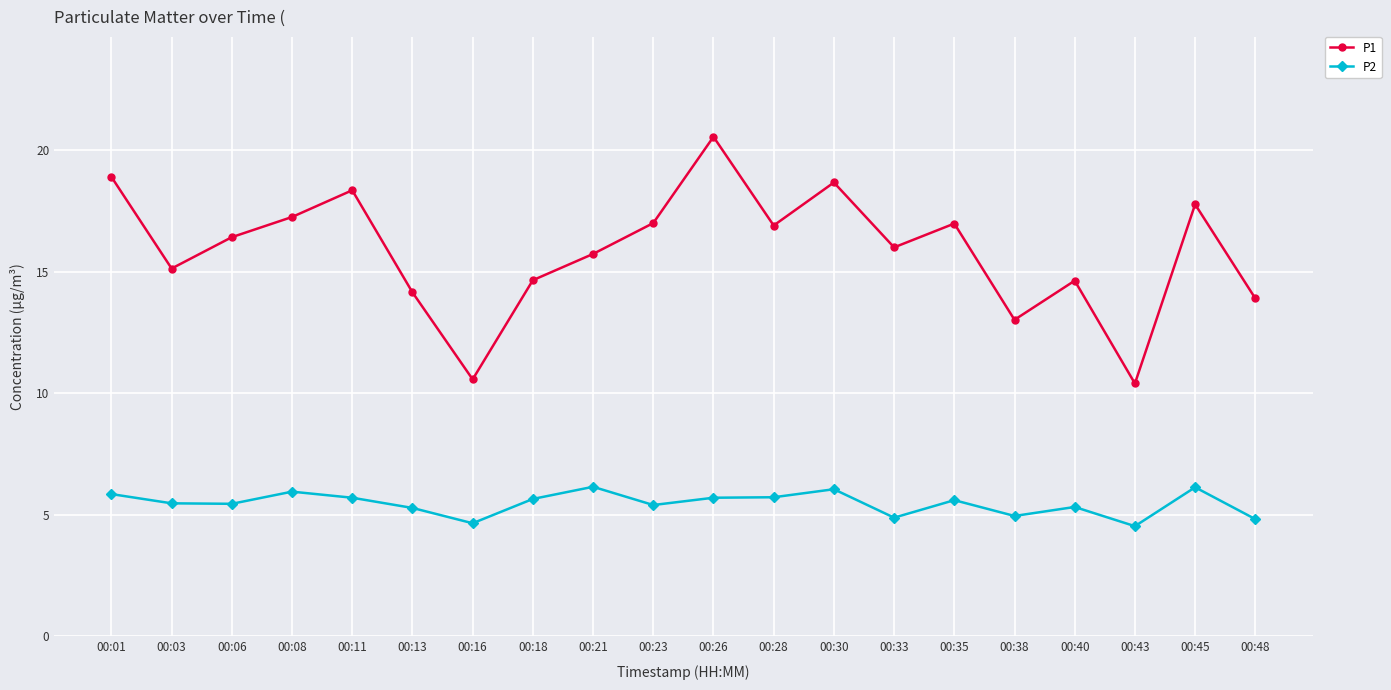

What is the average value of the P2 series?

5.5